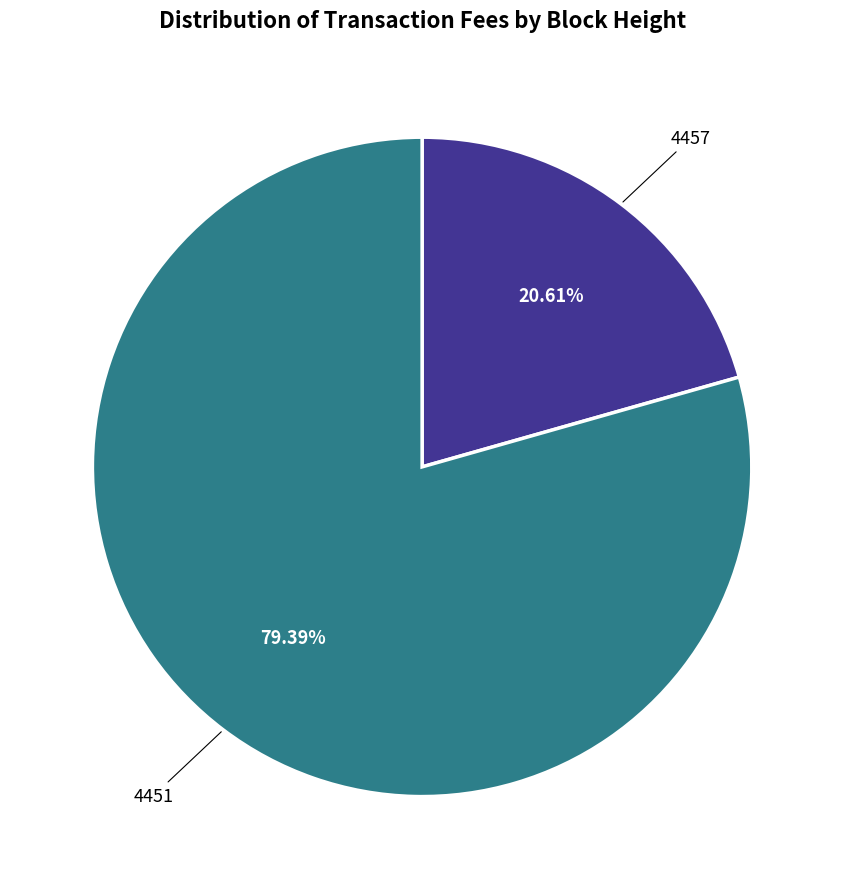

Is there a majority slice in this chart?

Yes